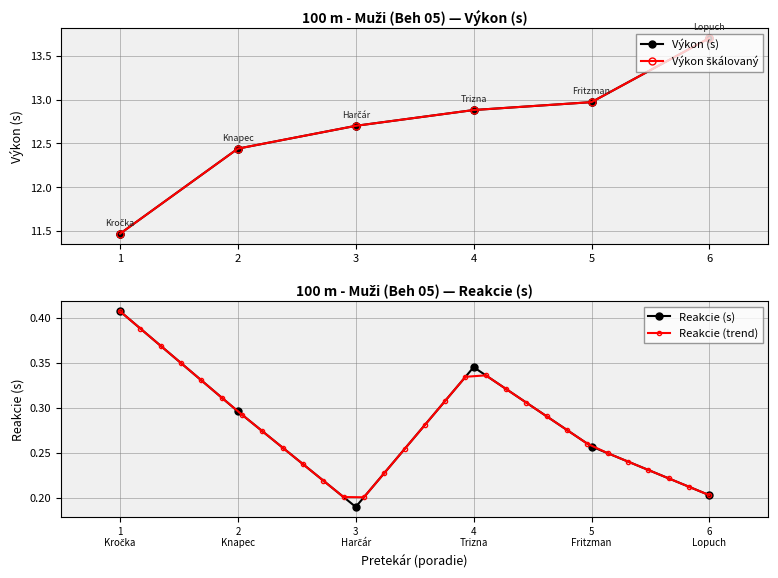

How many Reakcie (s) values are between 0 and 1?

6